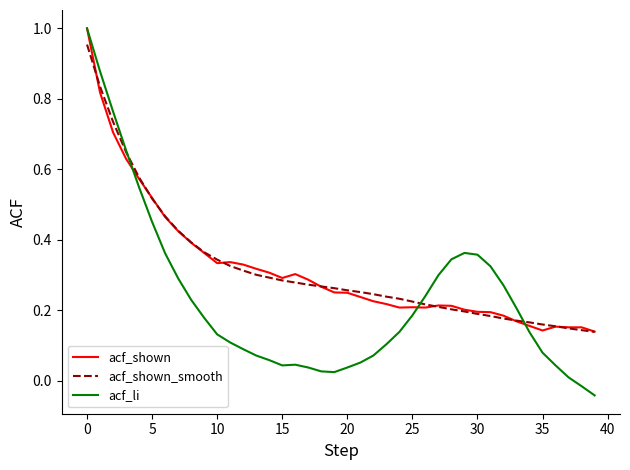

Which series has the largest range (max minus min)?

acf_li